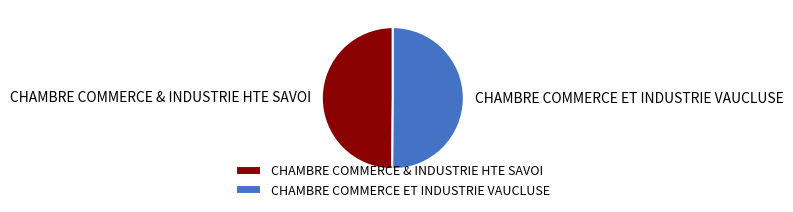

Count the number of slices in the pie.

2